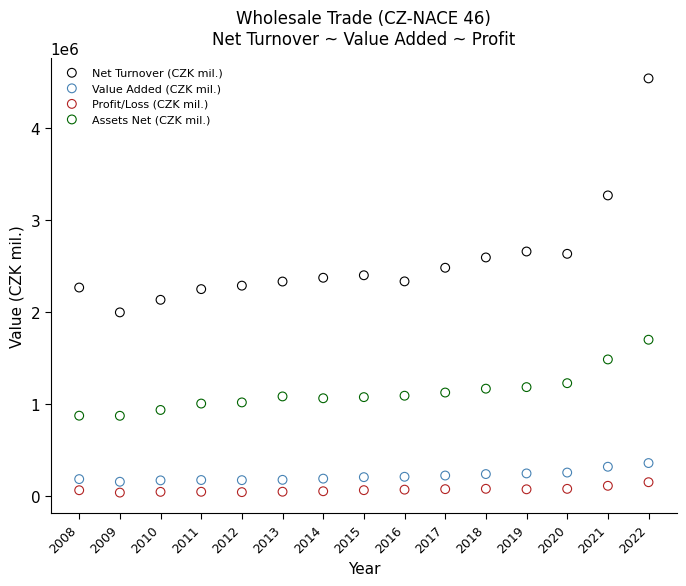

Which series reaches the maximum Y coordinate?

Net Turnover (CZK mil.)